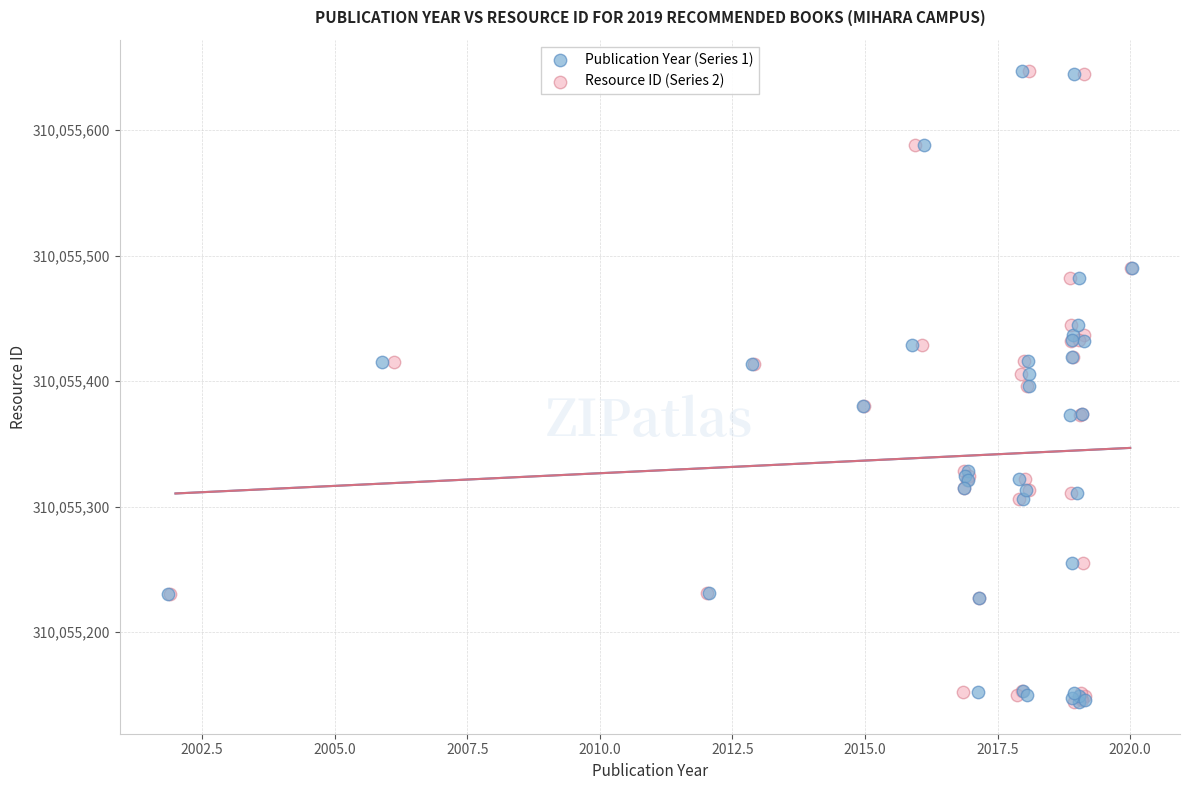

What are all the series names shown in the legend?

Publication Year (Series 1), Resource ID (Series 2)